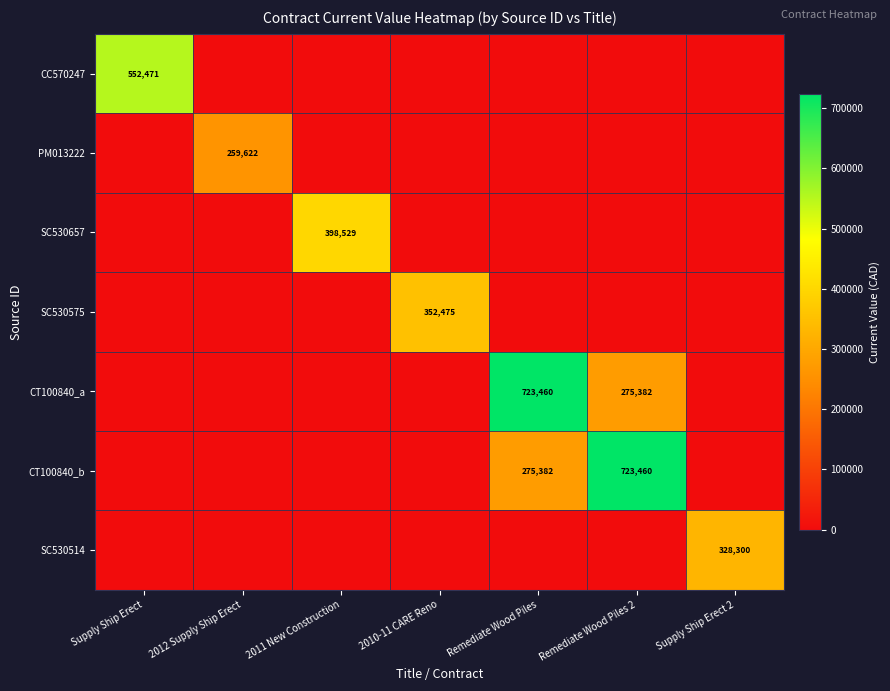

True or false: CT100840_b has a value of 723460 at Remediate Wood Piles 2.

True